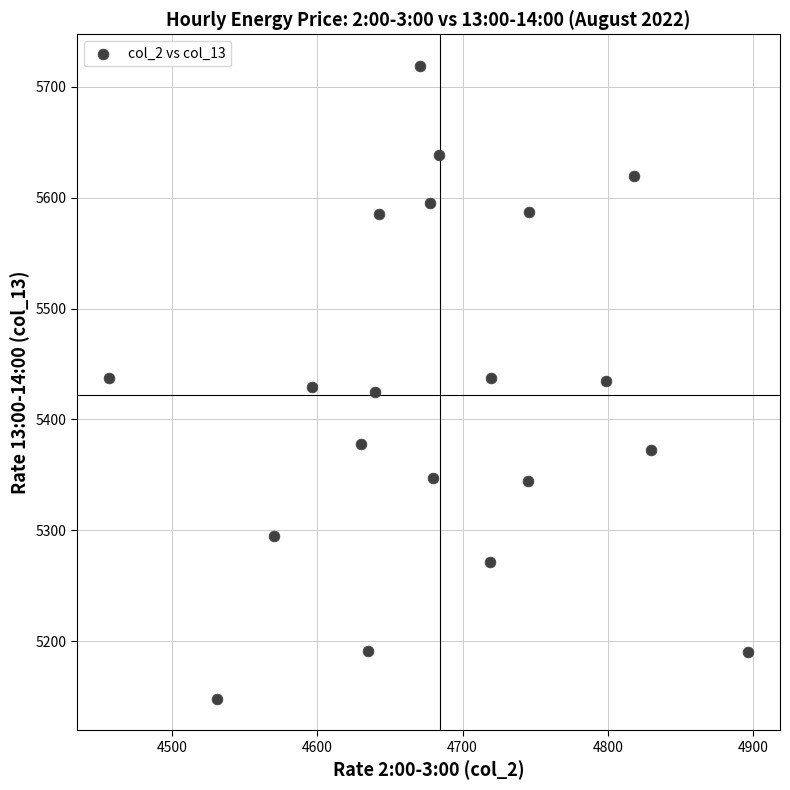

What is the range of X values (max minus min)?

439.8